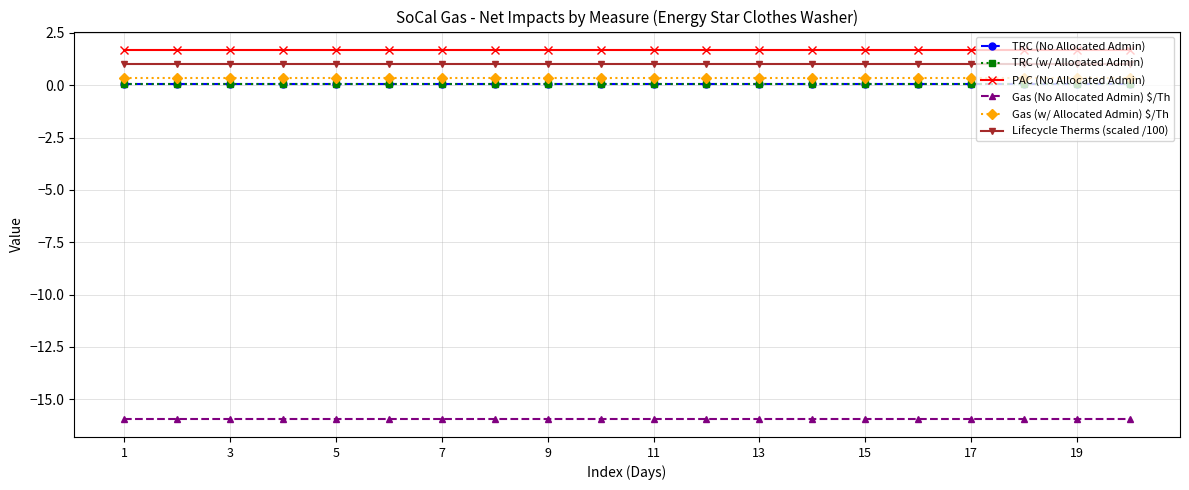

Reading left to right, what are all the values shown in this chart?

TRC (No Allocated Admin): 0.1	0.1	0.1	0.1	0.1	0.1	0.1	0.1	0.1	0.1	0.1	0.1	0.1	0.1	0.1	0.1	0.1	0.1	0.1	0.1
TRC (w/ Allocated Admin): 0.1	0.1	0.1	0.1	0.1	0.1	0.1	0.1	0.1	0.1	0.1	0.1	0.1	0.1	0.1	0.1	0.1	0.1	0.1	0.1
PAC (No Allocated Admin): 1.7	1.7	1.7	1.7	1.7	1.7	1.7	1.7	1.7	1.7	1.7	1.7	1.7	1.7	1.7	1.7	1.7	1.7	1.7	1.7
Gas (No Allocated Admin) $/Th: -15.9	-15.9	-15.9	-15.9	-15.9	-15.9	-15.9	-15.9	-15.9	-15.9	-15.9	-15.9	-15.9	-15.9	-15.9	-15.9	-15.9	-15.9	-15.9	-15.9
Gas (w/ Allocated Admin) $/Th: 0.4	0.4	0.4	0.4	0.4	0.4	0.4	0.4	0.4	0.4	0.4	0.4	0.4	0.4	0.4	0.4	0.4	0.4	0.4	0.4
Lifecycle Therms (scaled /100): 1.0	1.0	1.0	1.0	1.0	1.0	1.0	1.0	1.0	1.0	1.0	1.0	1.0	1.0	1.0	1.0	1.0	1.0	1.0	1.0